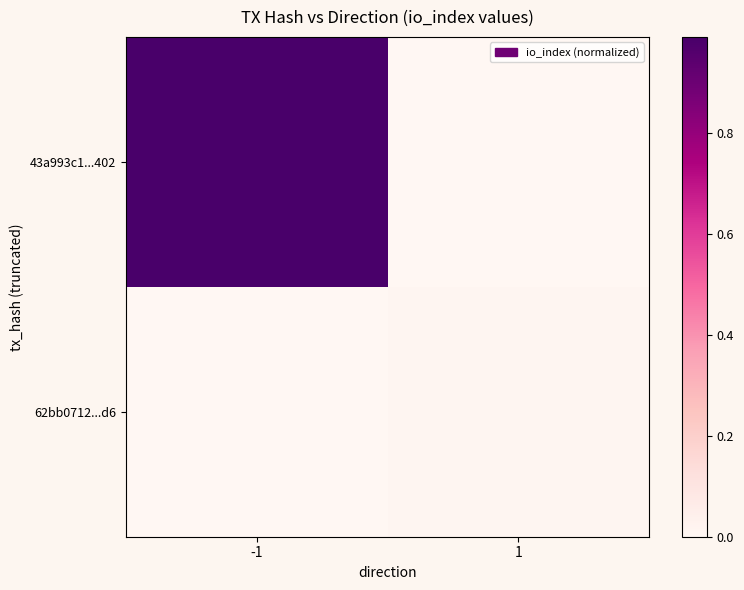

How many distinct data groups are displayed?

2